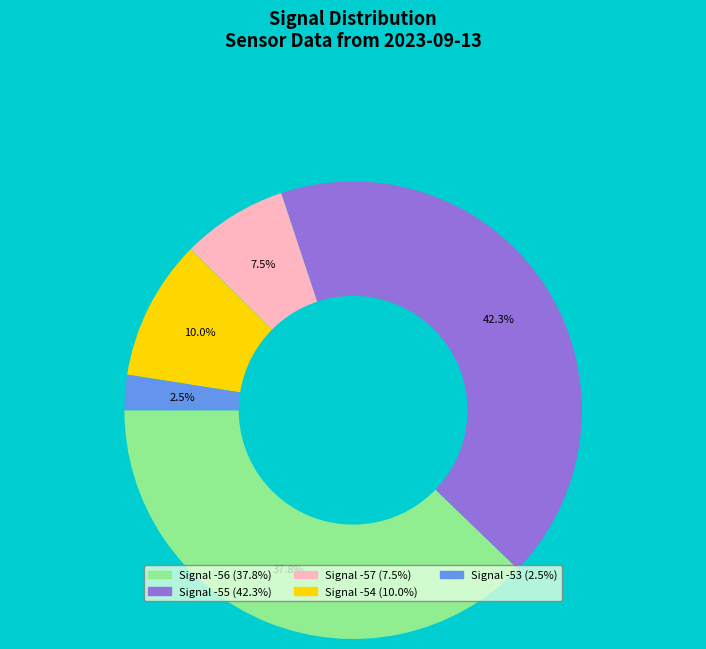

Is there any slice that represents more than half of the pie?

No